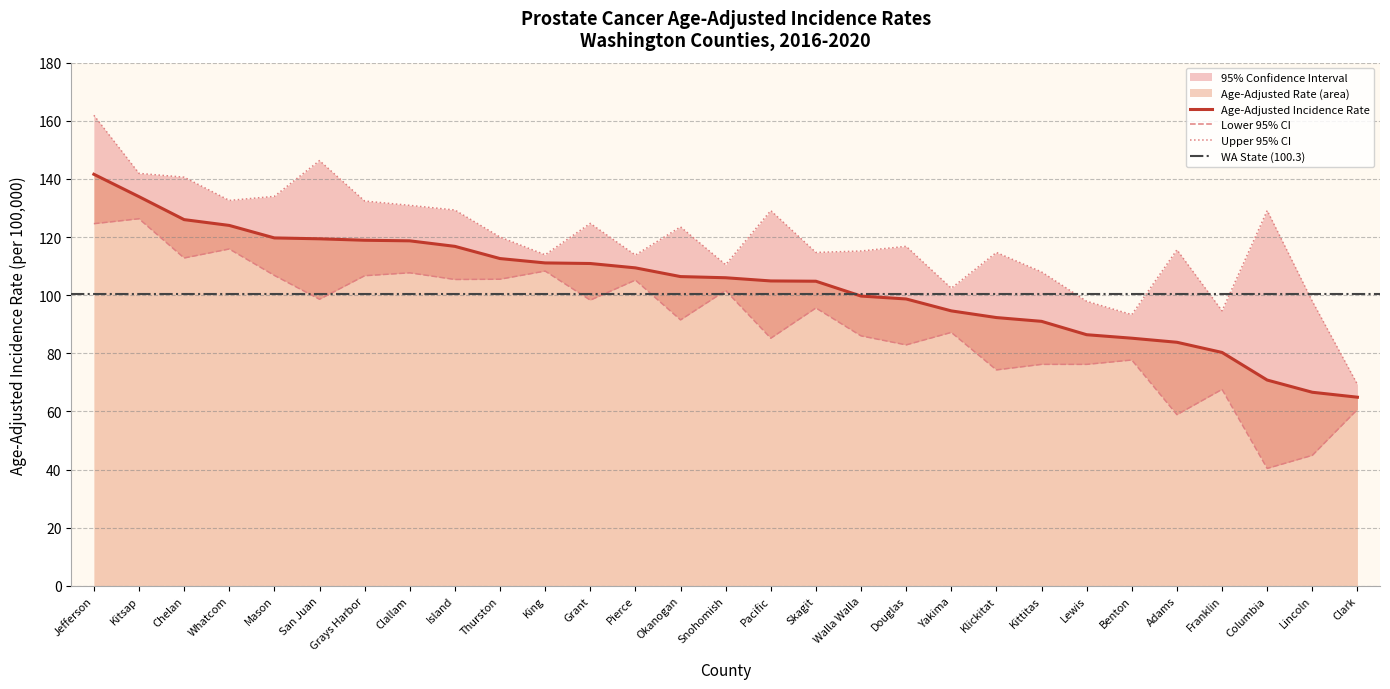

What is the greatest value displayed?

161.9